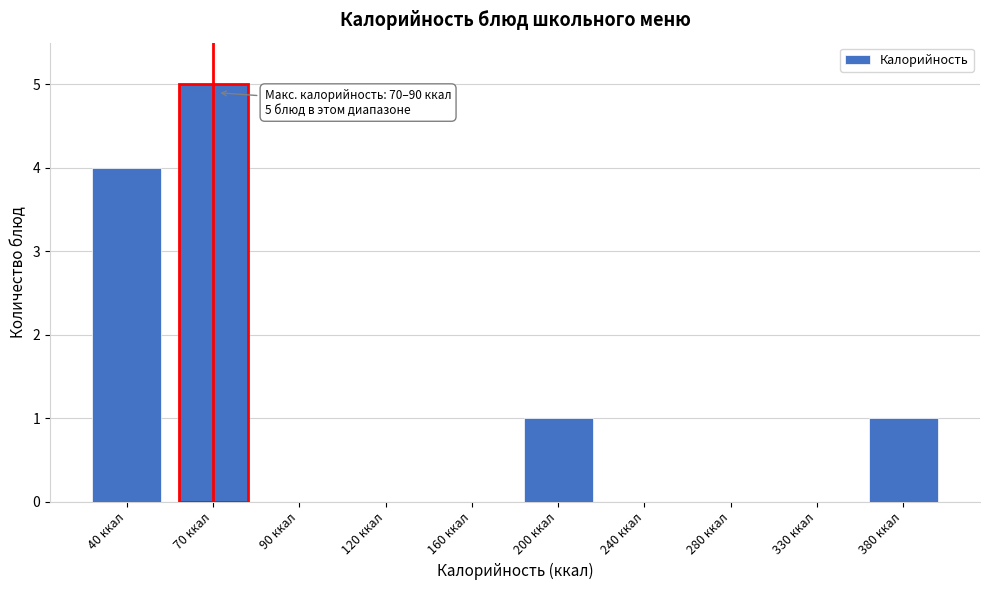

Reading left to right, extract all data points from this chart.

40 ккал=4	70 ккал=5	90 ккал=0	120 ккал=0	160 ккал=0	200 ккал=1	240 ккал=0	280 ккал=0	330 ккал=0	380 ккал=1